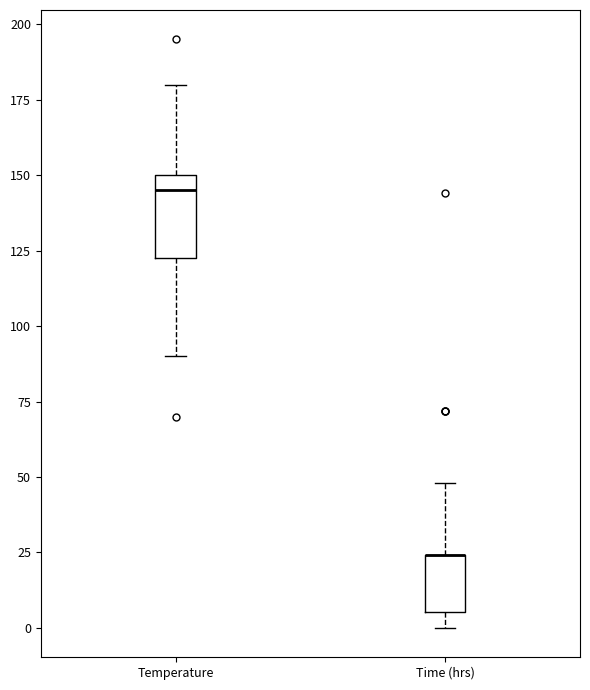

Reading left to right, read every box against the y-axis: the position of its median line, the range the box covers, and the ends of its whiskers. The values are not printed on the chart, so give them approximately, as read against the axis.

Temperature: median 145, box 125 to 150, whiskers 90 to 180
Time (hrs): median 25 (drawn on the box's upper edge), box 5 to 25, whiskers 0 to 50